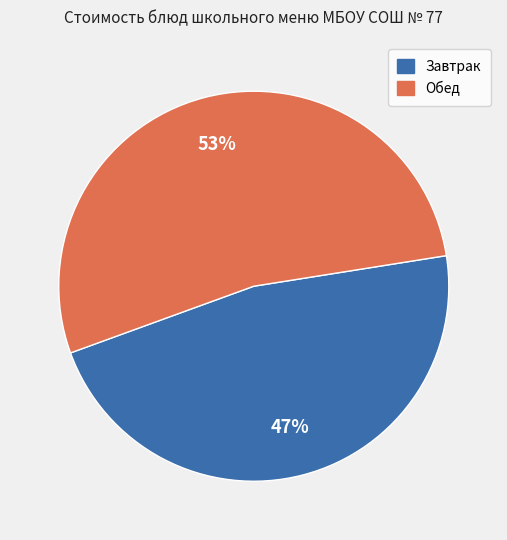

How many segments does this pie chart have?

2